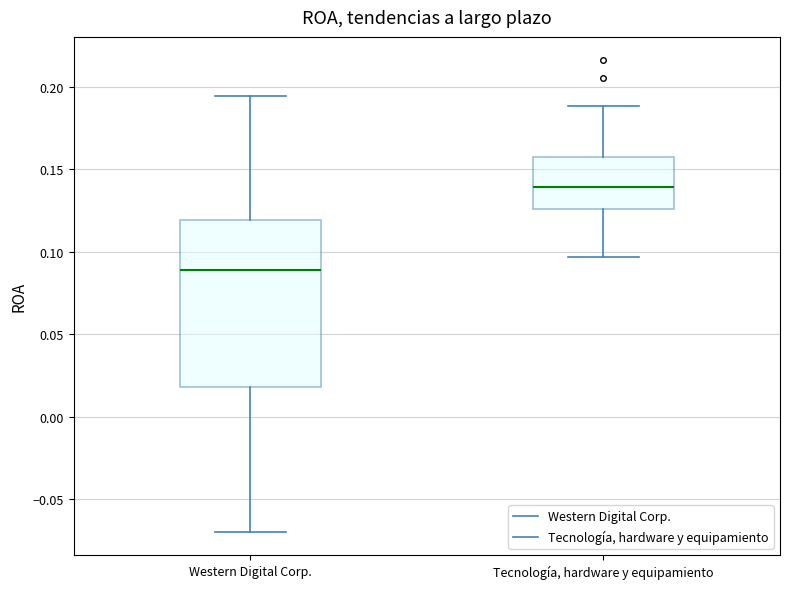

Reading left to right, transcribe this box plot: for each box, give where its median line is, the range the box spans, and where its two whiskers end, as read against the y-axis. The values are not printed on the chart, so give them approximately, as read against the axis.

Western Digital Corp.: median 0.090, box 0.020 to 0.120, whiskers -0.070 to 0.195
Tecnología, hardware y equipamiento: median 0.140, box 0.125 to 0.155, whiskers 0.095 to 0.190